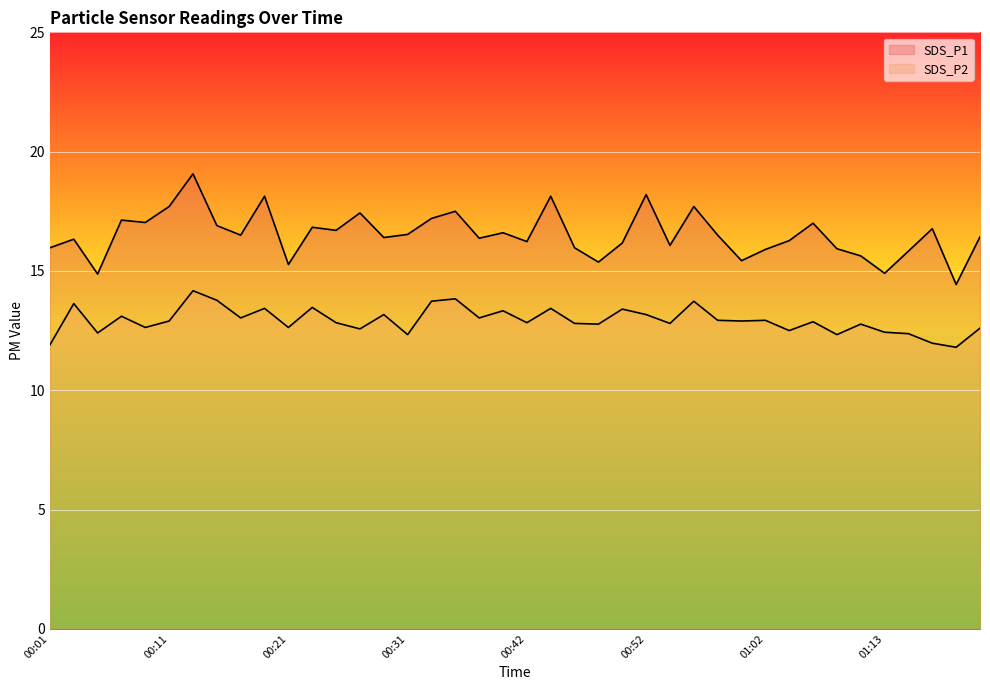

Which series changed the most between 00:38 and 01:19?

SDS_P1